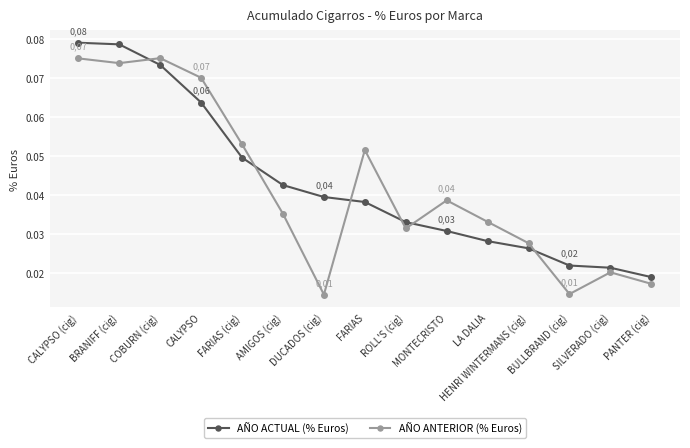

Count the AÑO ACTUAL (% Euros) values in the range 0 to 1.

15